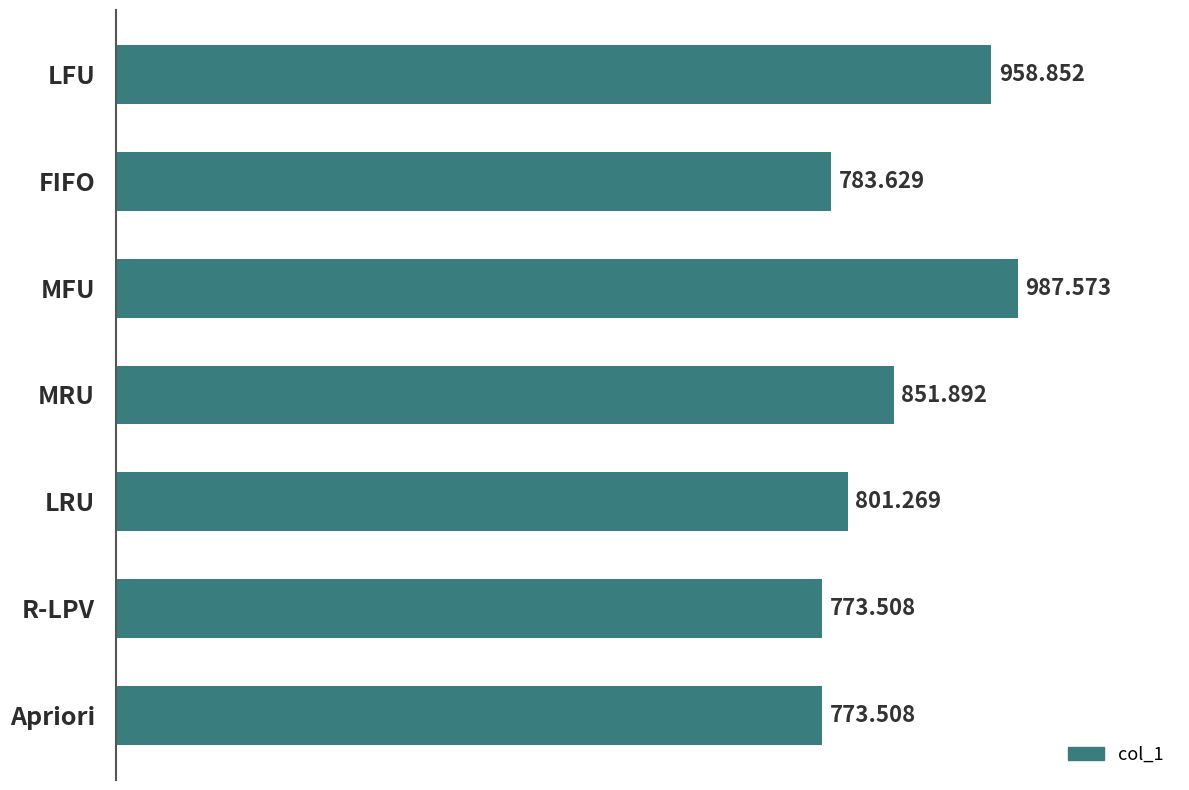

What is the average value?

847.2